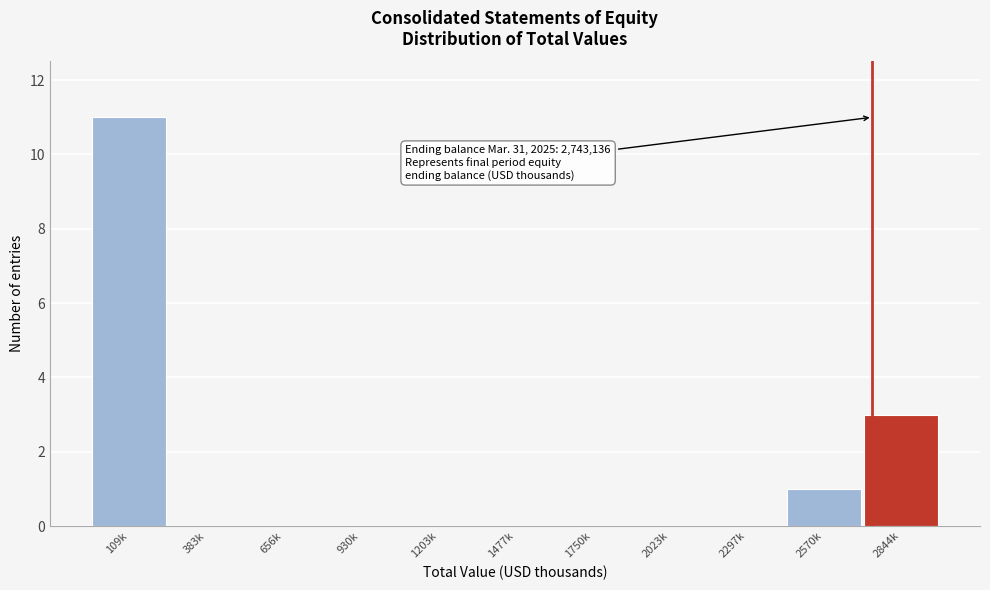

Reading left to right, transcribe all the data shown in this chart.

109k=11	383k=0	656k=0	930k=0	1203k=0	1477k=0	1750k=0	2023k=0	2297k=0	2570k=1	2844k=3